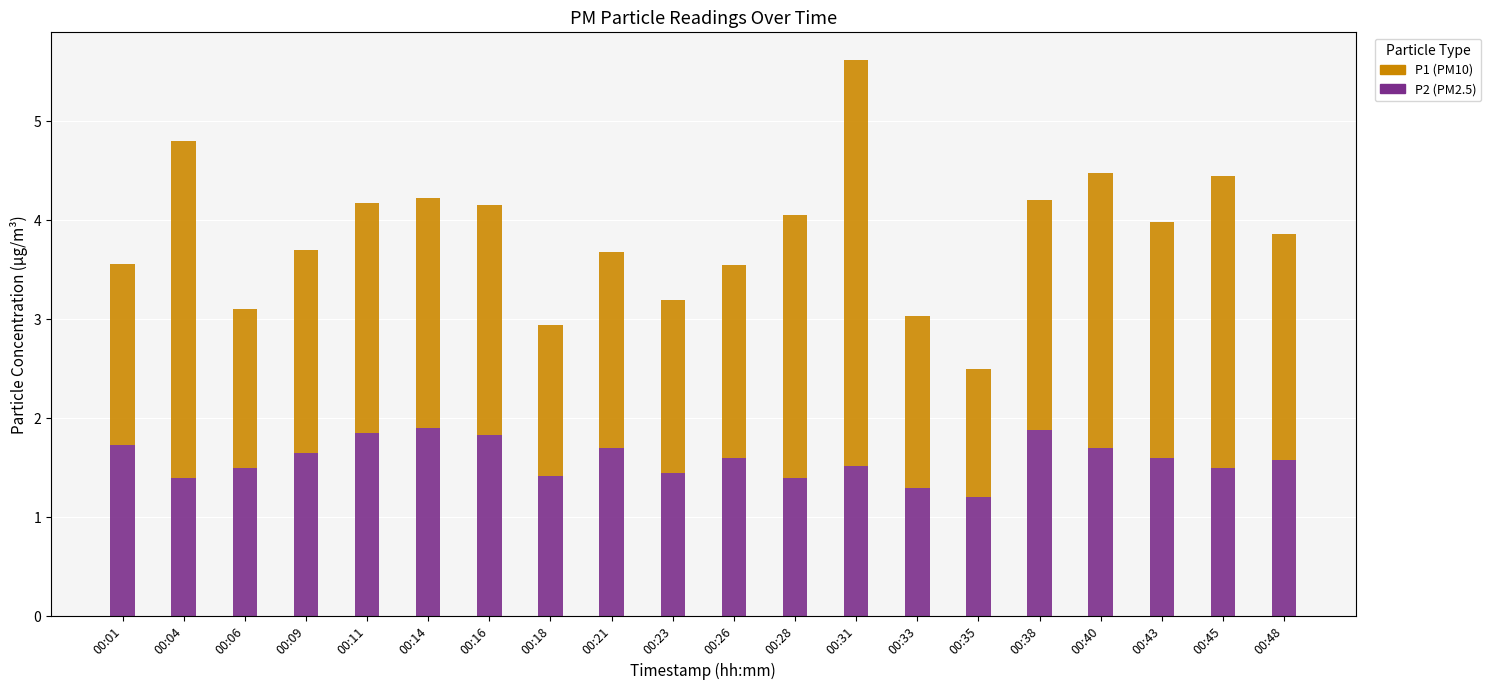

How many series are shown in this chart?

2